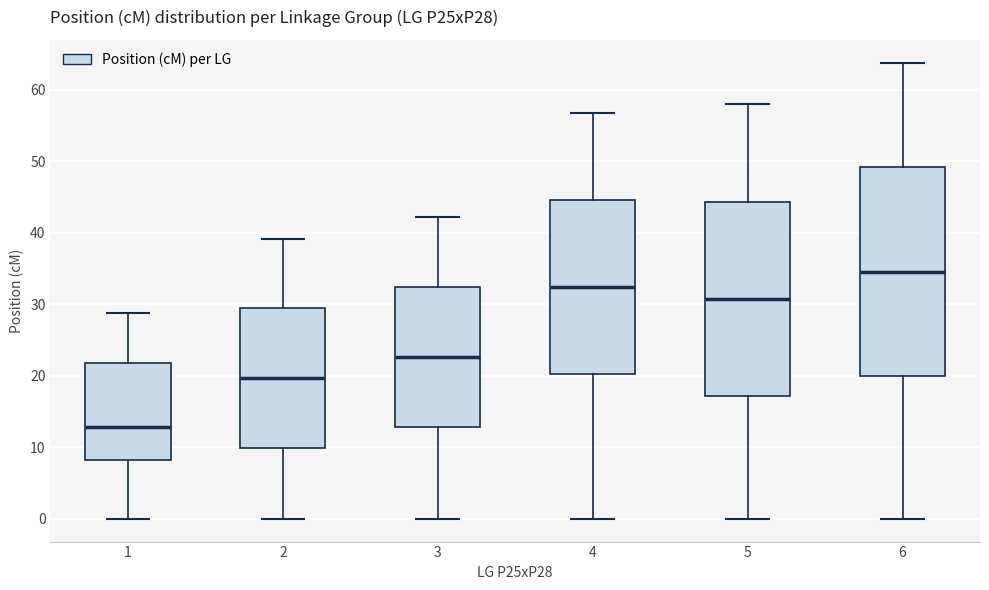

Reading left to right, read every box against the y-axis: the position of its median line, the range the box covers, and the ends of its whiskers. The values are not printed on the chart, so give them approximately, as read against the axis.

1: median 13, box 8 to 22, whiskers 0 to 29
2: median 20, box 10 to 29, whiskers 0 to 39
3: median 23, box 13 to 32, whiskers 0 to 42
4: median 32, box 20 to 45, whiskers 0 to 57
5: median 31, box 17 to 44, whiskers 0 to 58
6: median 35, box 20 to 49, whiskers 0 to 64